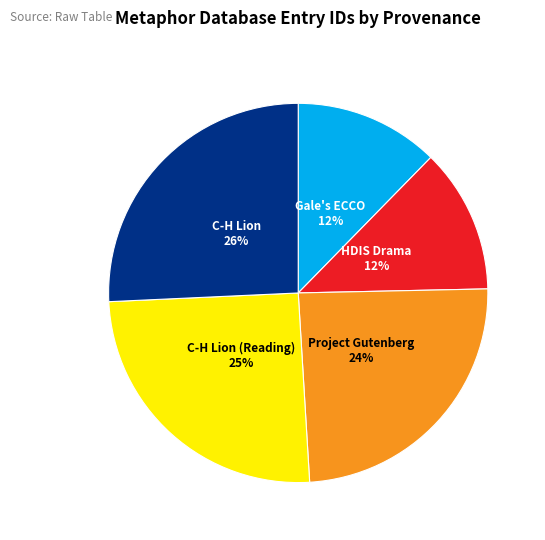

To the nearest percent, what is the average slice percentage?

20%